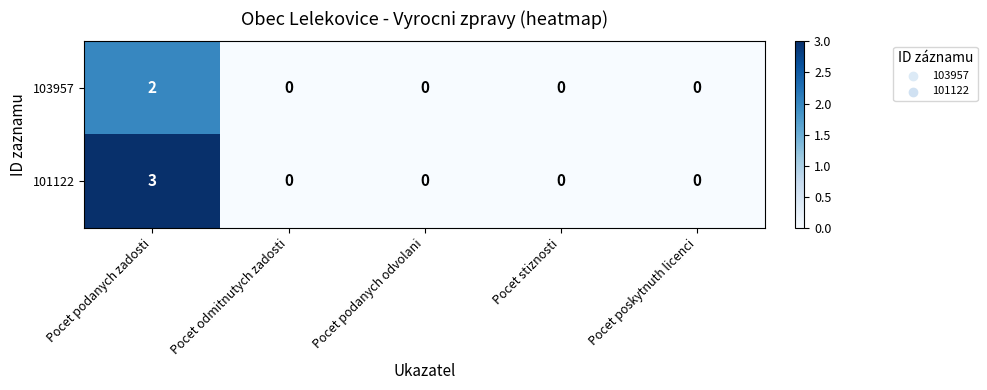

Rank the series by their maximum value, from highest to lowest.

101122, 103957